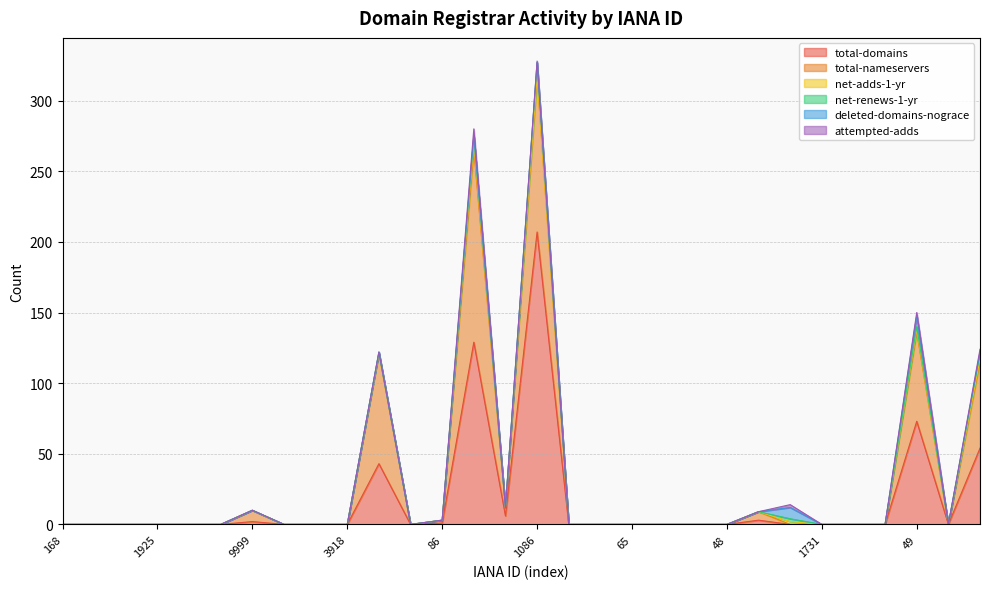

How many intersections are there between deleted-domains-nograce and total-domains?

1